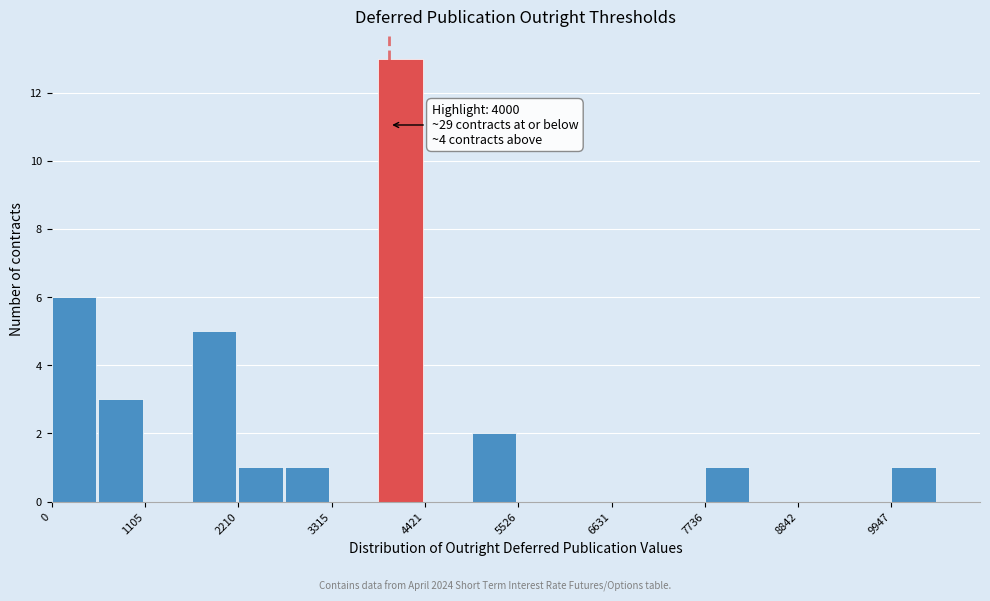

Around what value on the x-axis is the tallest bar? Give the approximate position of its centre, as read against the axis.

4200